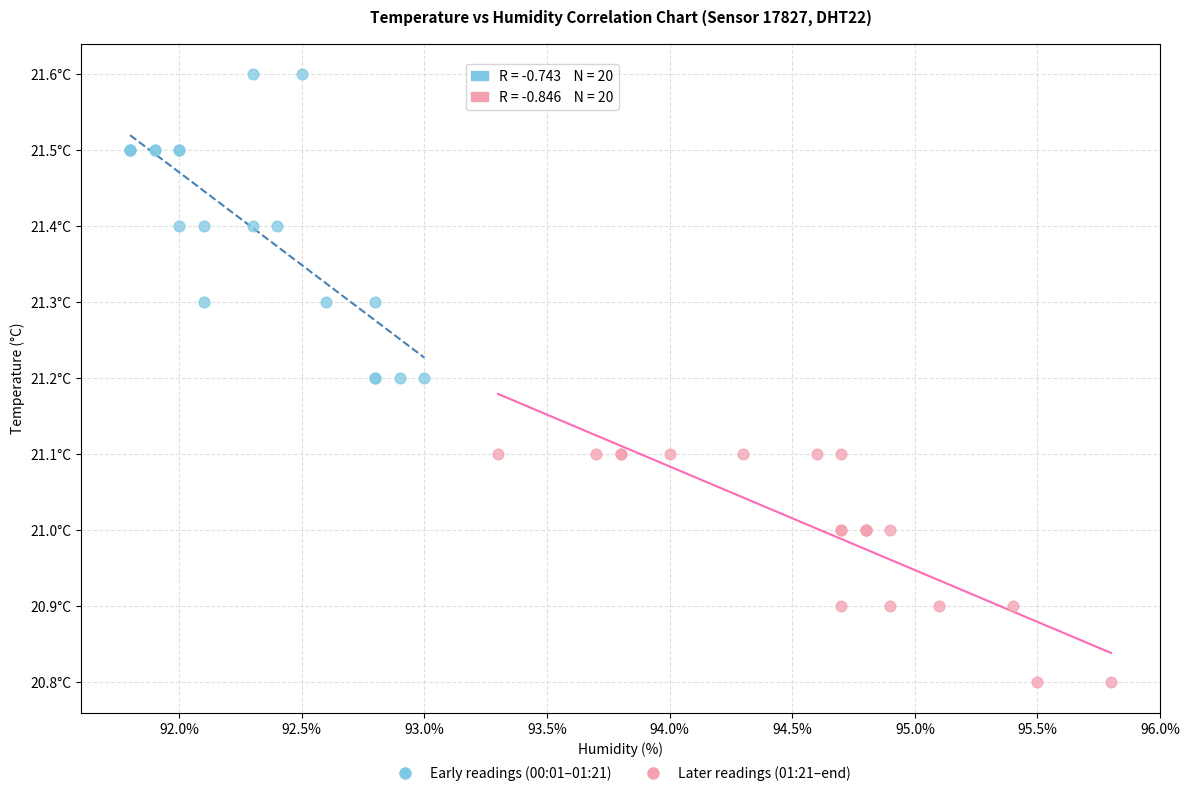

Which series reaches the minimum Y coordinate?

Later readings (01:21–end)